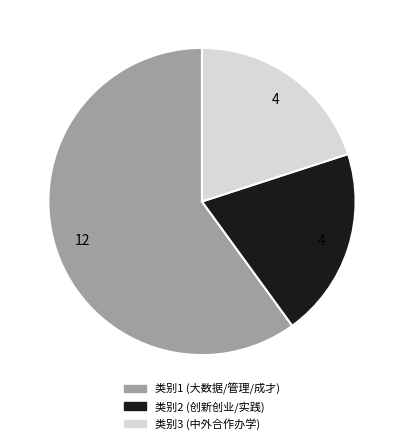

How many segments does this pie chart have?

3